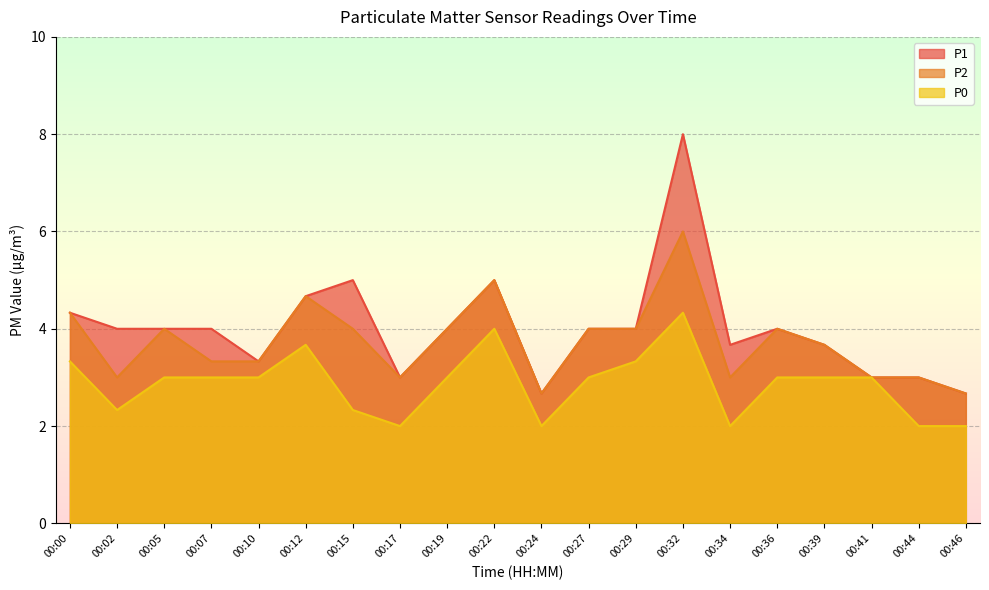

Which series has the widest spread of values?

P1